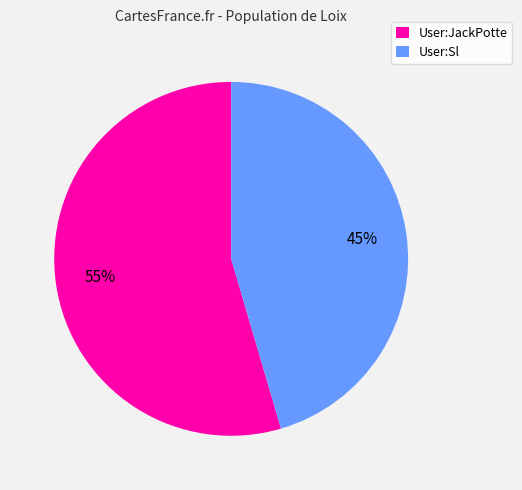

How many segments does this pie chart have?

2